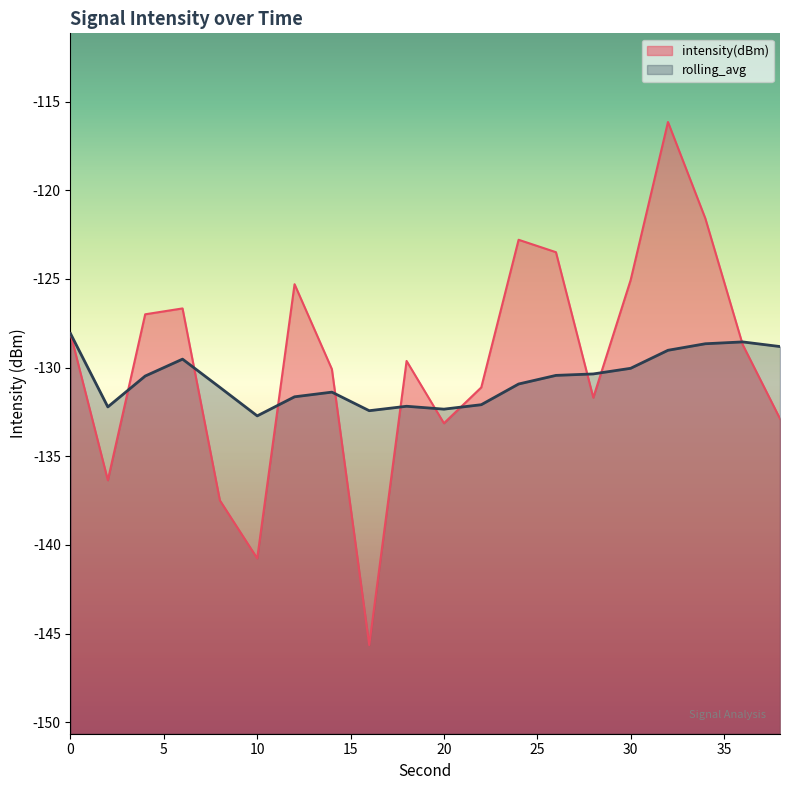

Is the value of intensity(dBm) at 22 greater than the value of rolling_avg at 14?

Yes